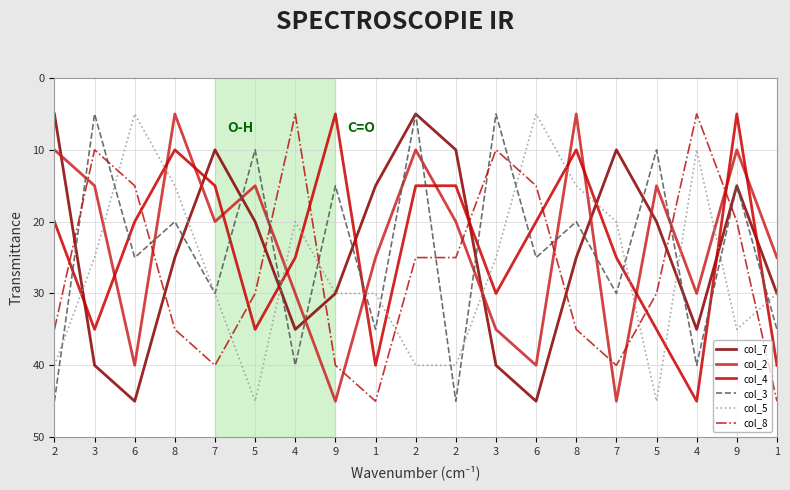

Does the chart have visible grid lines?

Yes